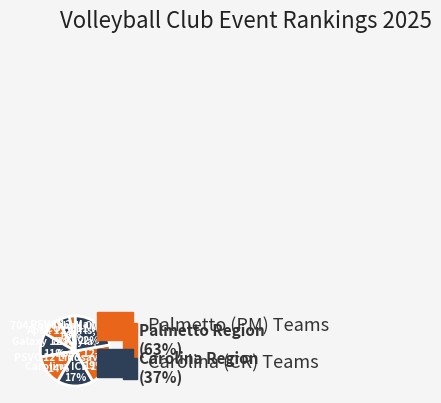

Which category has the smallest portion of the pie?

PSVC 12 Mary Jo